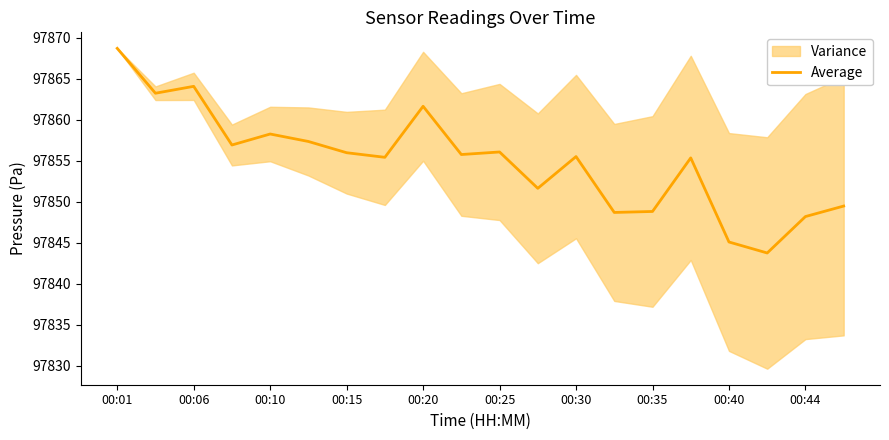

The chart shows a value of 60296.9 at 00:01. True or false?

False